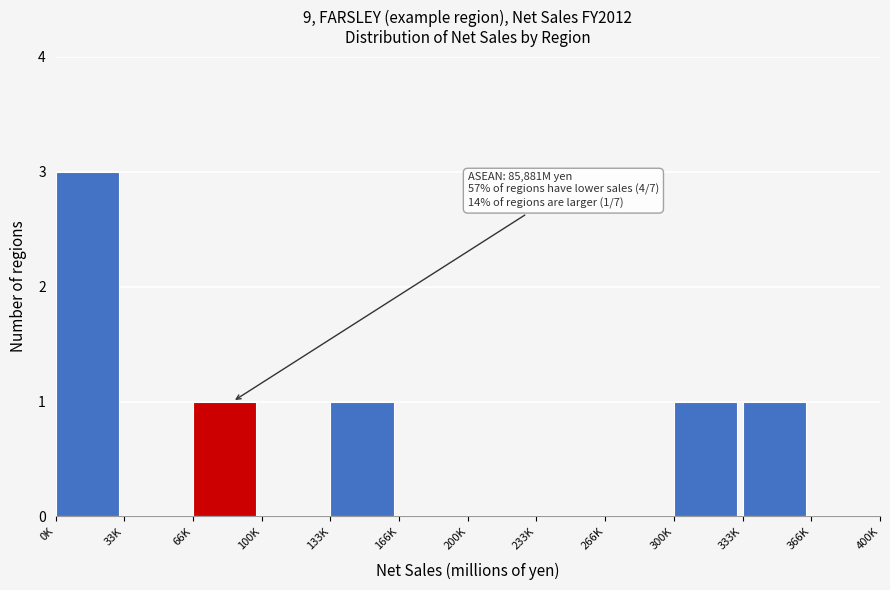

Reading left to right, list all the values displayed in this chart.

0K=3	33K=0	66K=1	100K=0	133K=1	166K=0	200K=0	233K=0	266K=0	300K=1	333K=1	366K=0